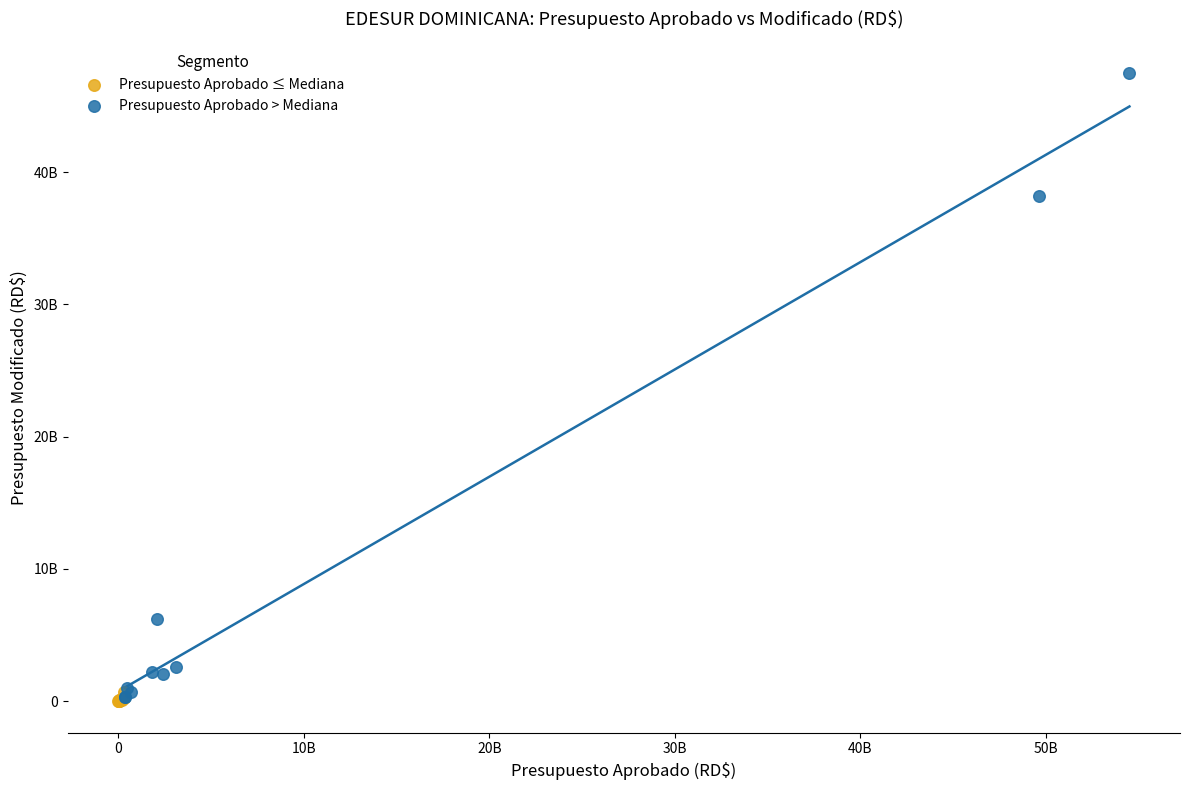

Which series has the largest Y range (max minus min)?

Presupuesto Aprobado > Mediana